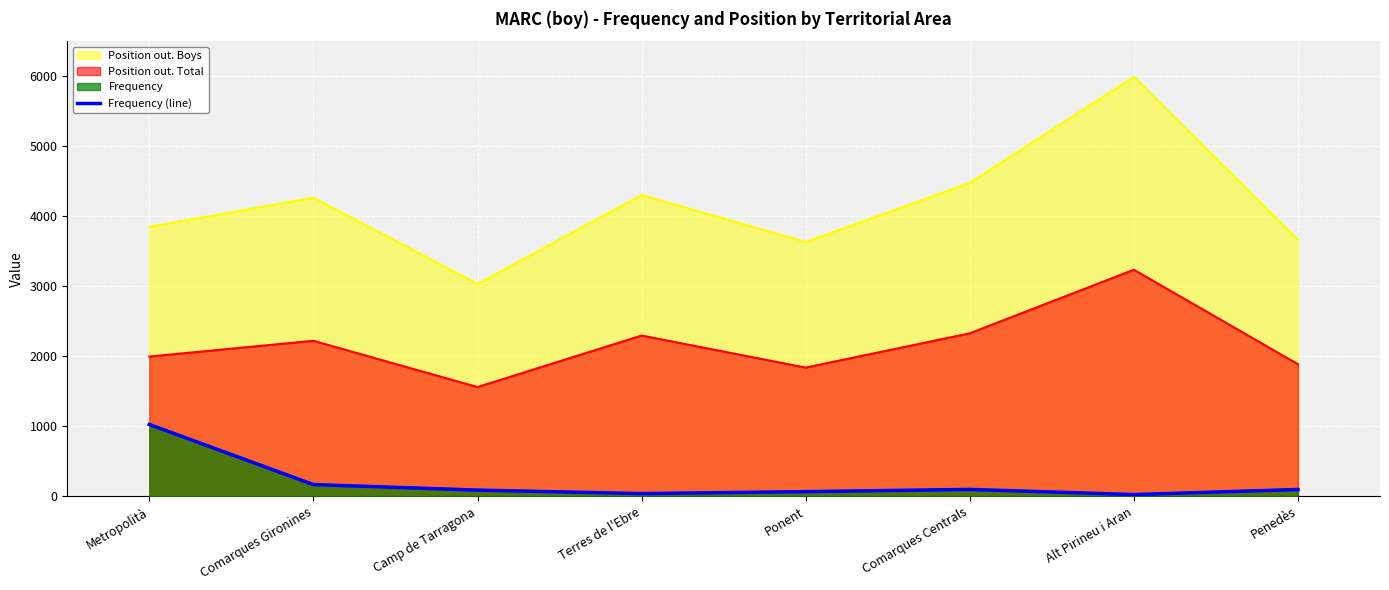

At which category does the data reach its first local peak?

Comarques Centrals